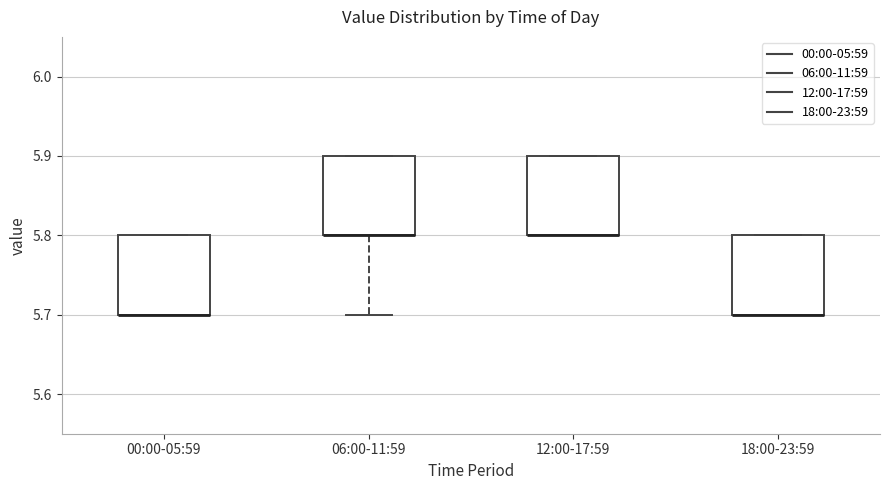

Reading left to right, transcribe this box plot: for each box, give where its median line is, the range the box spans, and where its two whiskers end, as read against the y-axis. The values are not printed on the chart, so give them approximately, as read against the axis.

00:00-05:59: median 5.7 (drawn on the box's lower edge), box 5.7 to 5.8, whiskers 5.7 to 5.8
06:00-11:59: median 5.8 (drawn on the box's lower edge), box 5.8 to 5.9, whiskers 5.7 to 5.9
12:00-17:59: median 5.8 (drawn on the box's lower edge), box 5.8 to 5.9, whiskers 5.8 to 5.9
18:00-23:59: median 5.7 (drawn on the box's lower edge), box 5.7 to 5.8, whiskers 5.7 to 5.8